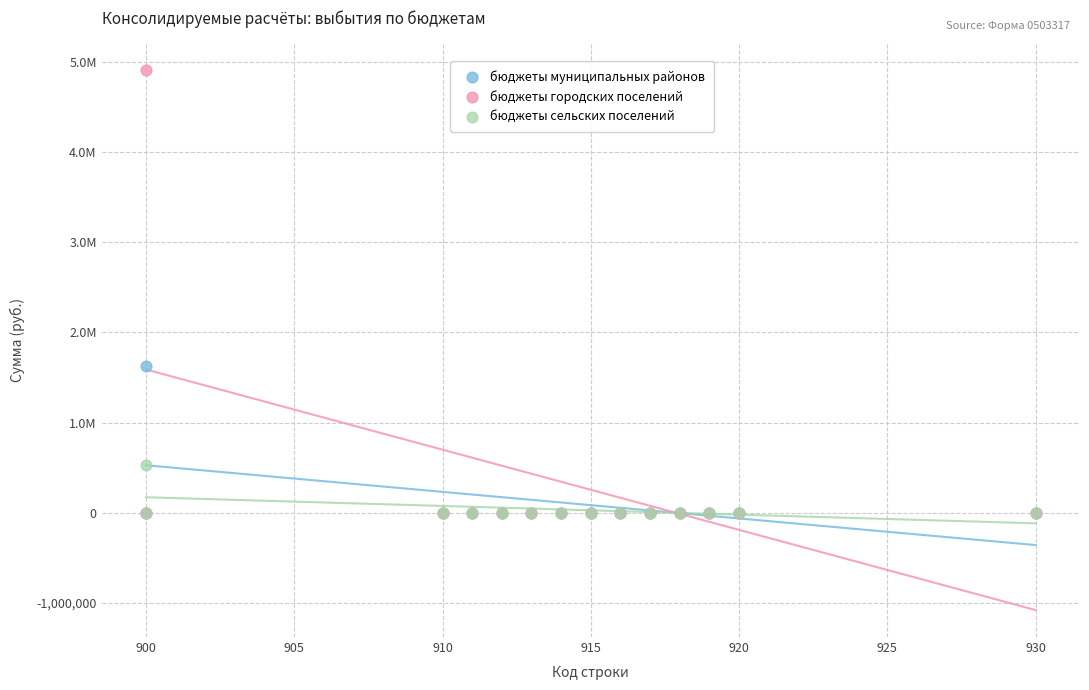

Which series reaches the maximum Y coordinate?

бюджеты городских поселений